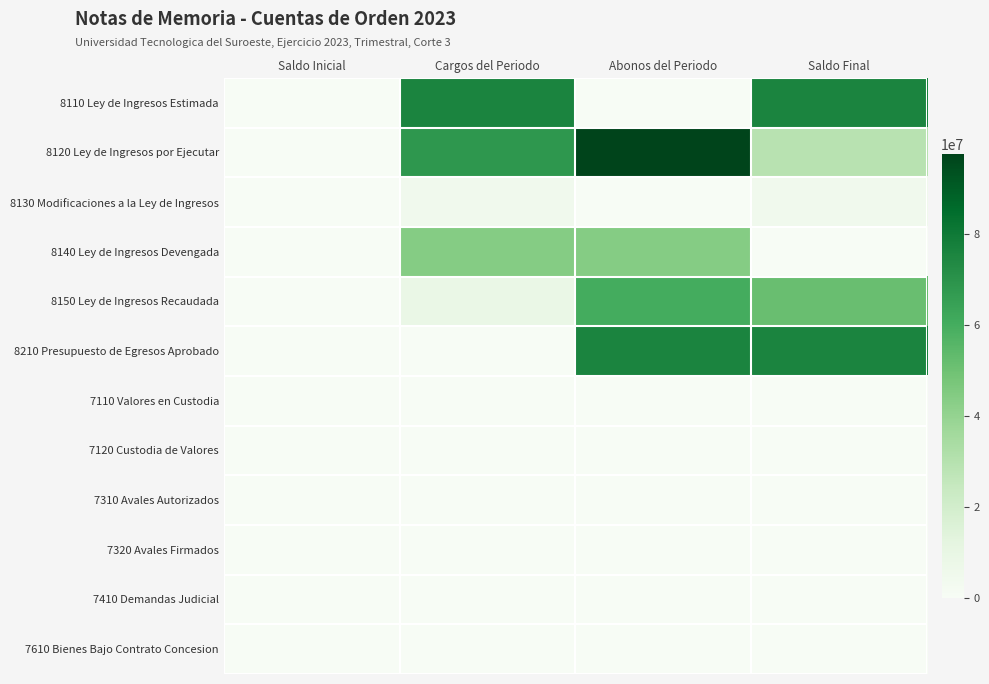

Which label corresponds to the largest value in the chart?

Abonos del Periodo